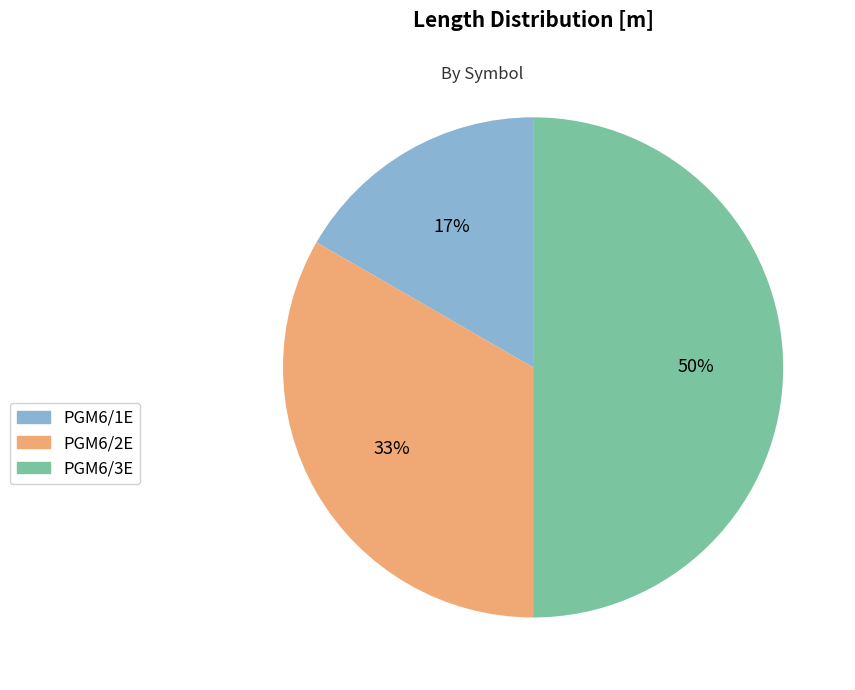

The PGM6/1E slice represents 30% of the pie. True or false?

False